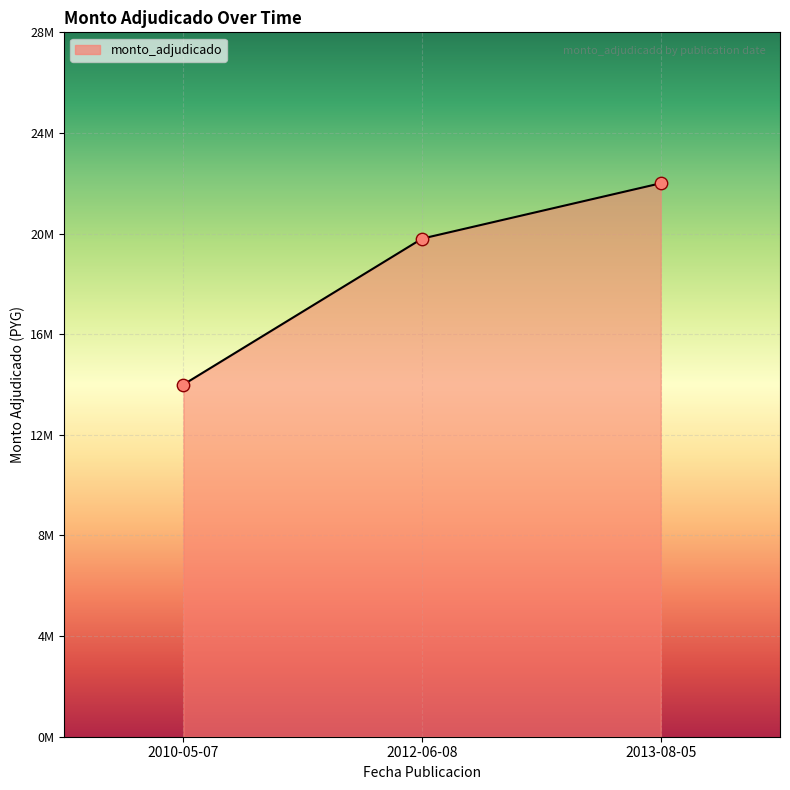

Between 2010-05-07 and 2013-08-05, which is larger?

2013-08-05